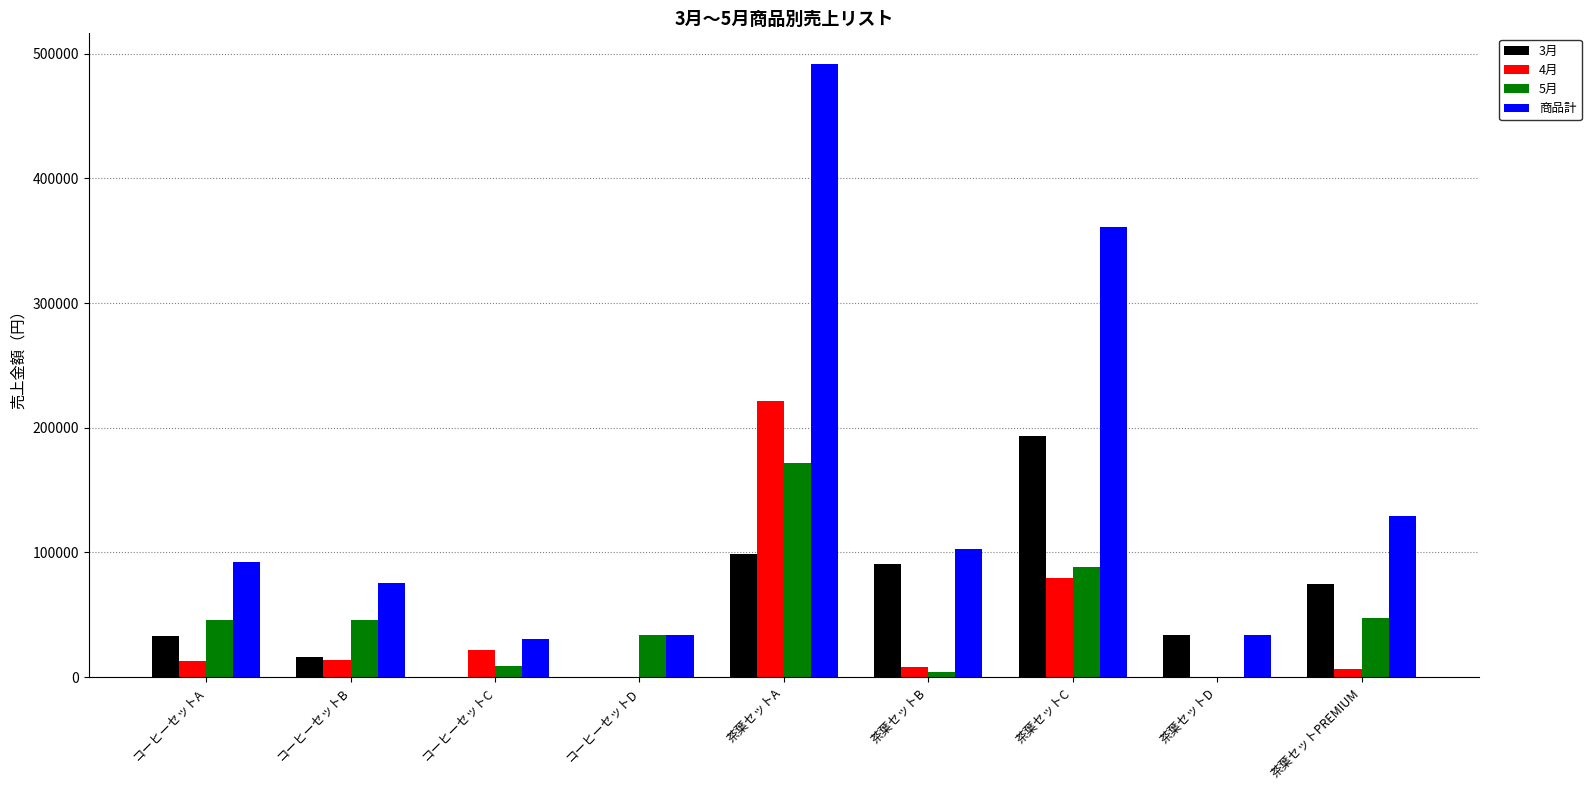

What is the highest value of the 4月 series?

221100